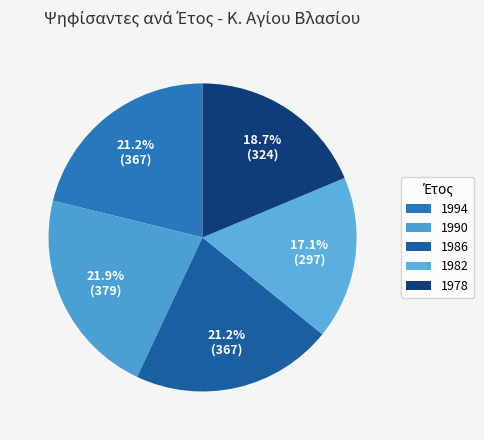

The 1982 slice represents 2% of the pie. True or false?

False